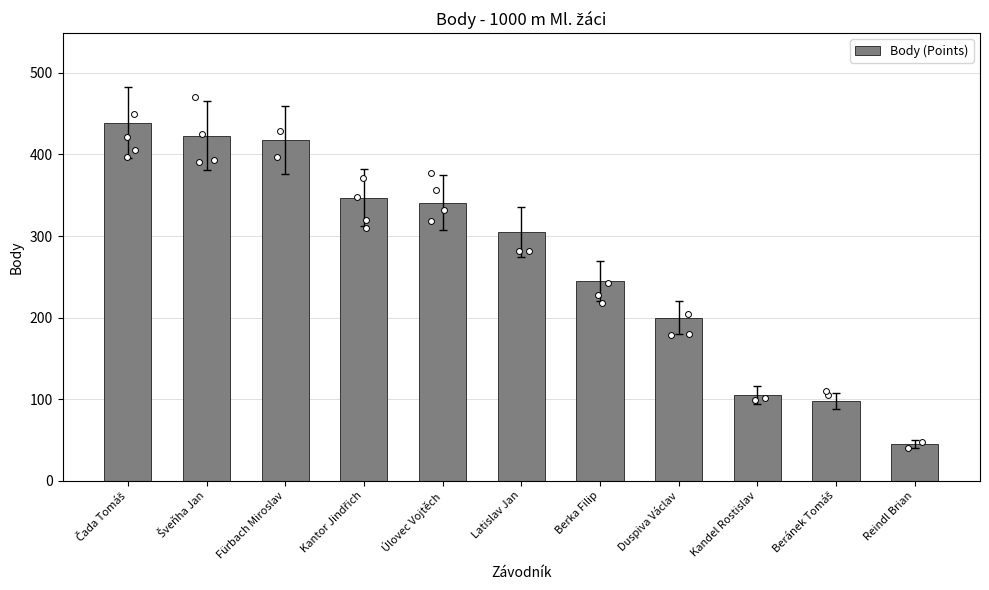

What is the change in value from Kantor Jindřich to Berka Filip?

-102